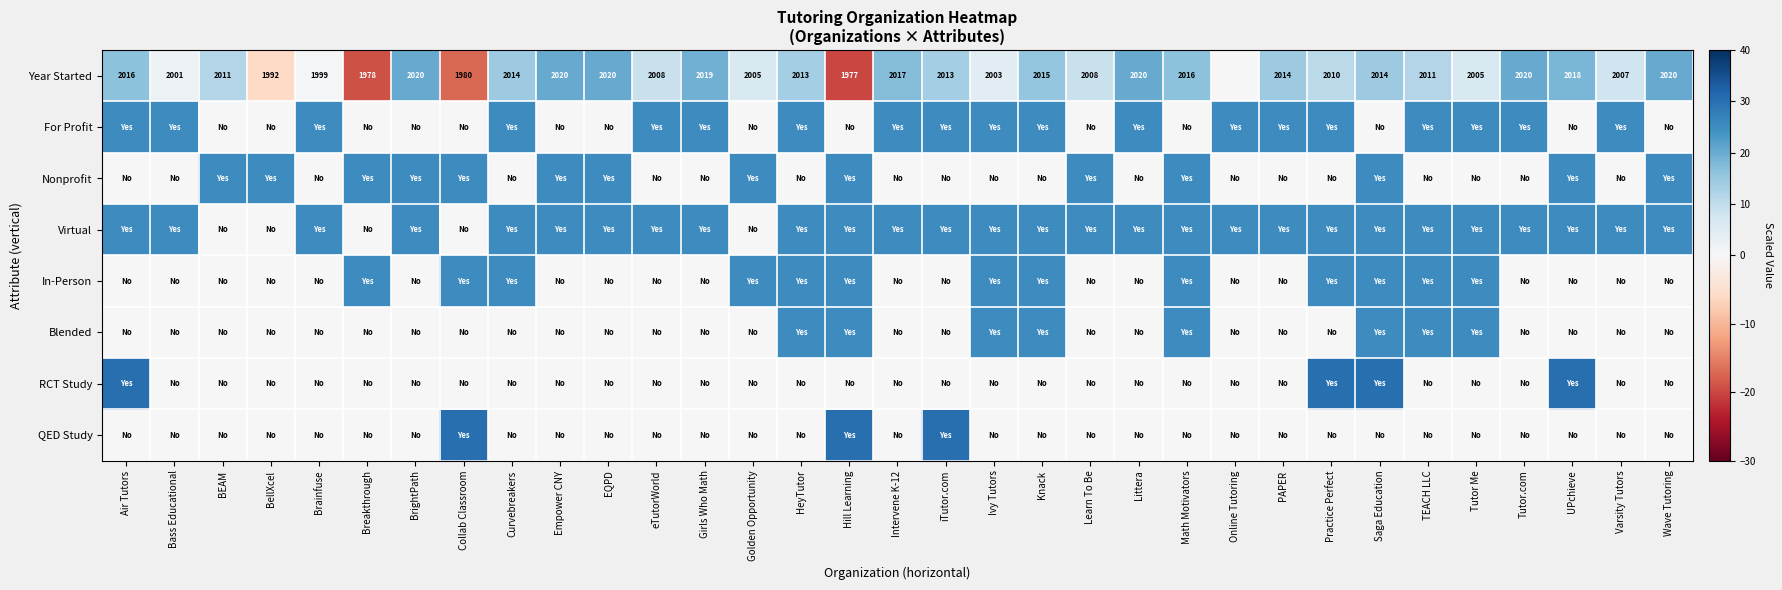

Which category has the lowest value in the Nonprofit series?

Air Tutors